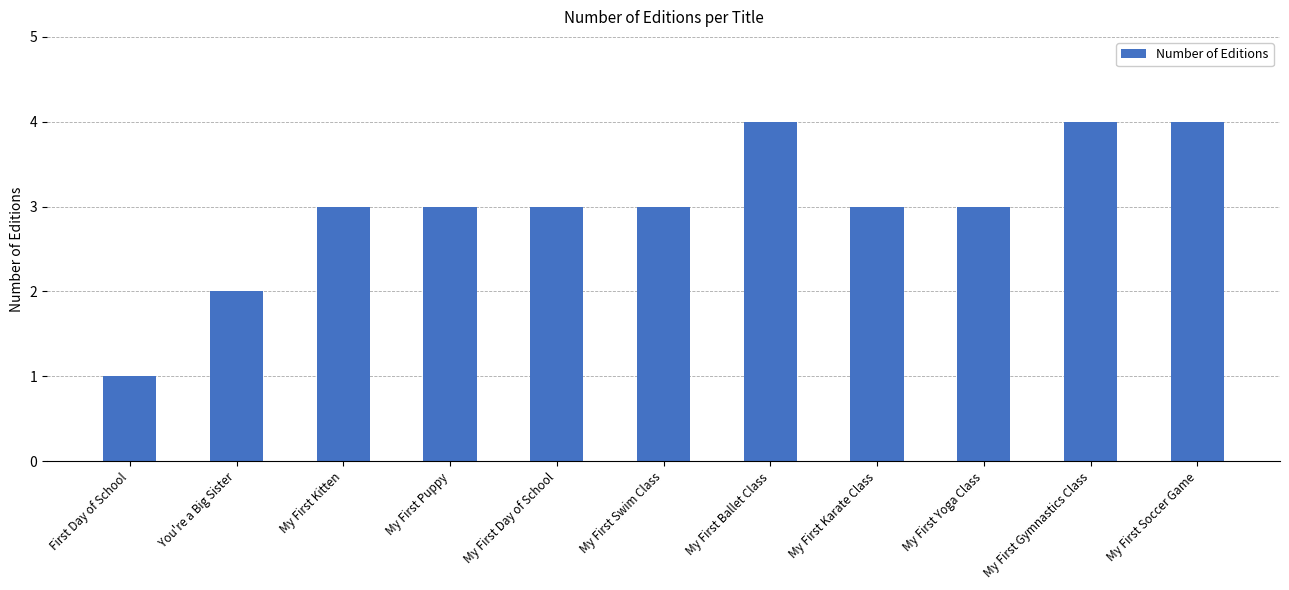

What is the label of the 8th bar from the left?

My First Karate Class